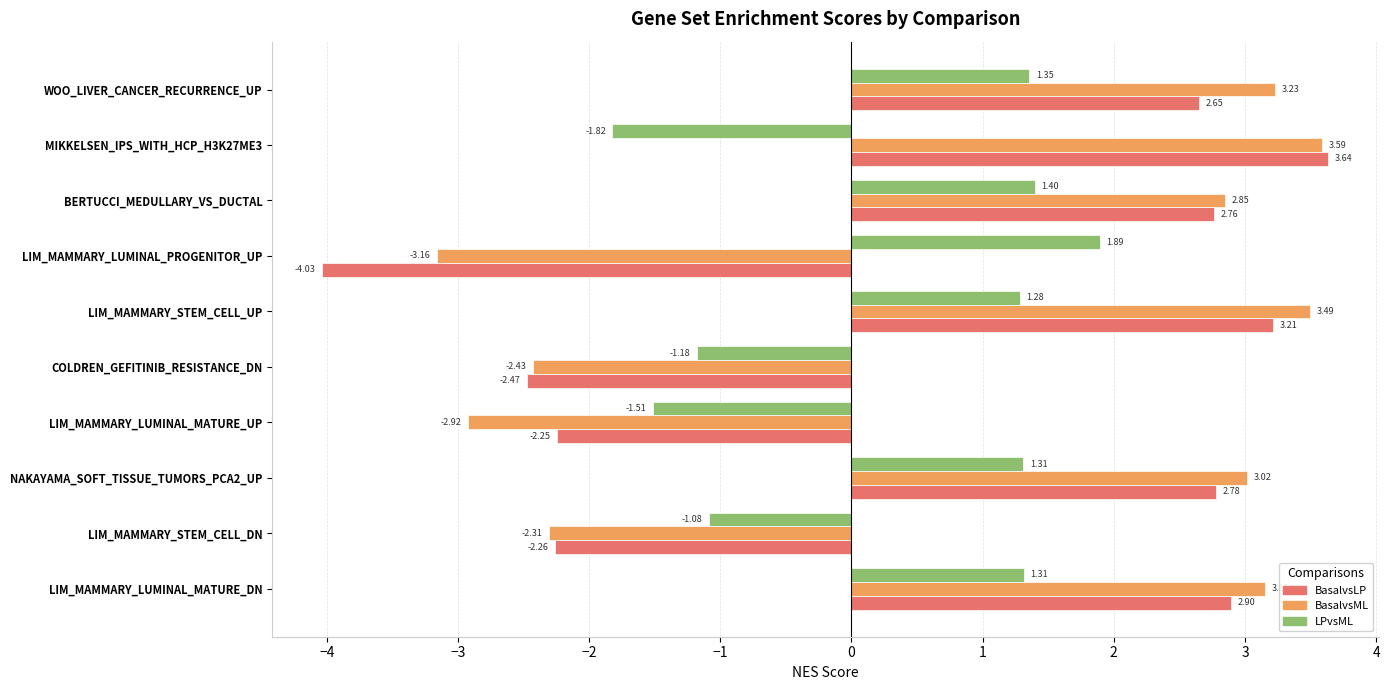

Which label corresponds to the smallest value in the chart?

LIM_MAMMARY_LUMINAL_PROGENITOR_UP